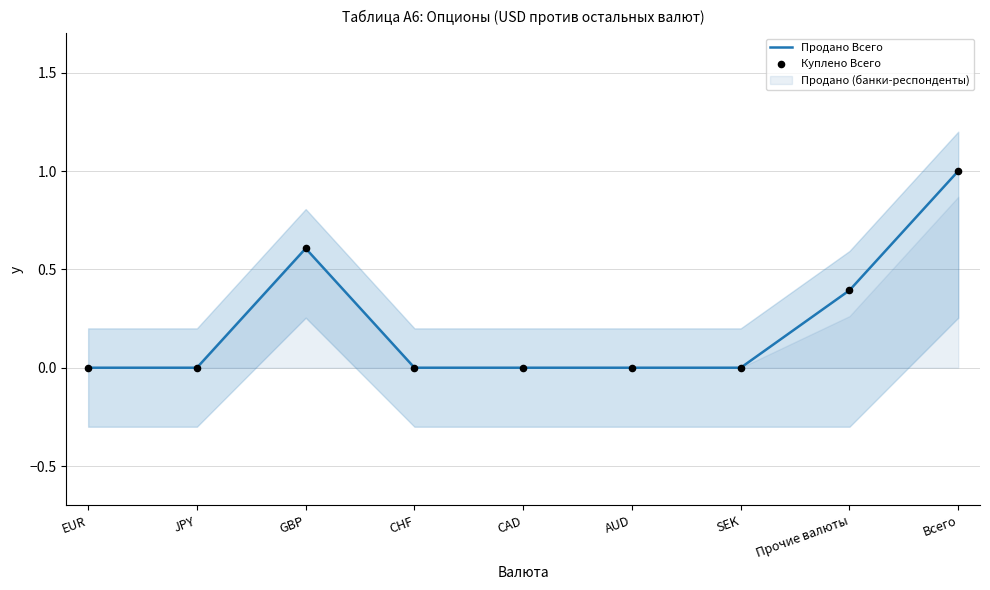

What are all the series names shown in the legend?

Продано Всего, Куплено Всего